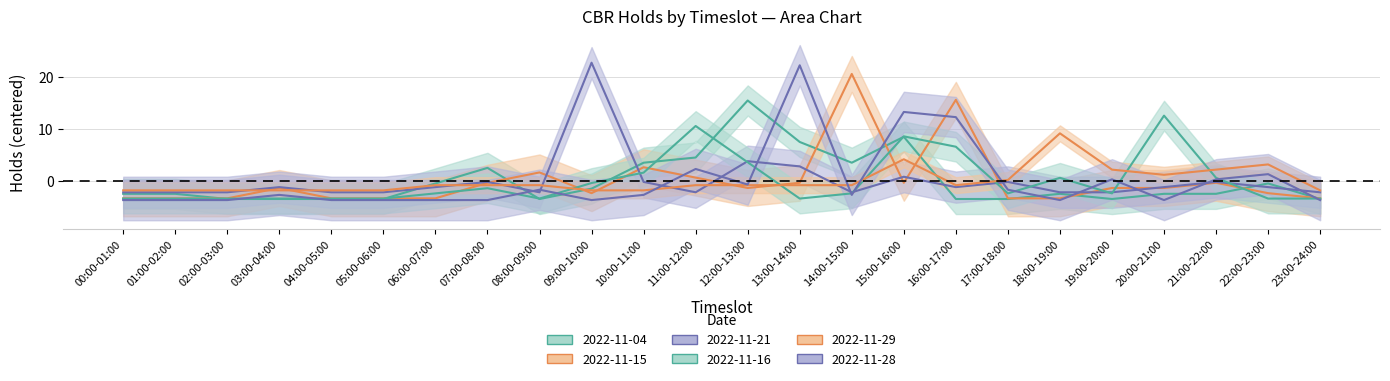

Reading left to right, transcribe all the data shown in this chart.

2022-11-04: -2.5	-2.5	-3.5	-3.5	-3.5	-3.5	-0.5	2.5	-3.5	-1.5	3.5	4.5	15.5	7.5	3.5	8.5	-3.5	-3.5	-2.5	-3.5	-2.5	-2.5	-0.5	-3.5
2022-11-15: -3.3	-3.3	-3.3	-1.3	-3.3	-3.3	-3.3	-0.3	1.7	-2.3	2.7	0.7	-1.3	-0.3	20.7	-0.3	15.7	-3.3	-3.3	-1.3	-1.3	-0.3	-2.3	-3.3
2022-11-21: -2.2	-2.2	-2.2	-1.2	-2.2	-2.2	-1.2	-0.2	-2.2	22.8	-0.2	-2.2	3.8	2.8	-2.2	0.8	-1.2	-0.2	-2.2	-2.2	-1.2	-0.2	-1.2	-2.2
2022-11-16: -3.4	-3.4	-3.4	-3.4	-3.4	-3.4	-2.4	-1.4	-3.4	-0.4	1.6	10.6	3.6	-3.4	-2.4	8.6	6.6	-2.4	0.6	-2.4	12.6	0.6	-3.4	-3.4
2022-11-29: -1.8	-1.8	-1.8	-1.8	-1.8	-1.8	-0.8	-0.8	-0.8	-1.8	-1.8	-0.8	-0.8	-0.8	-0.8	4.2	-0.8	0.2	9.2	2.2	1.2	2.2	3.2	-1.8
2022-11-28: -3.7	-3.7	-3.7	-2.7	-3.7	-3.7	-3.7	-3.7	-1.7	-3.7	-2.7	2.3	-0.7	22.3	-2.7	13.3	12.3	-1.7	-3.7	0.3	-3.7	0.3	1.3	-3.7